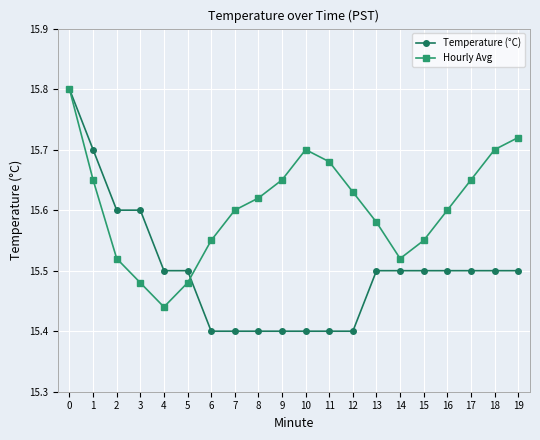

Is this an area chart (filled region under the line)?

No